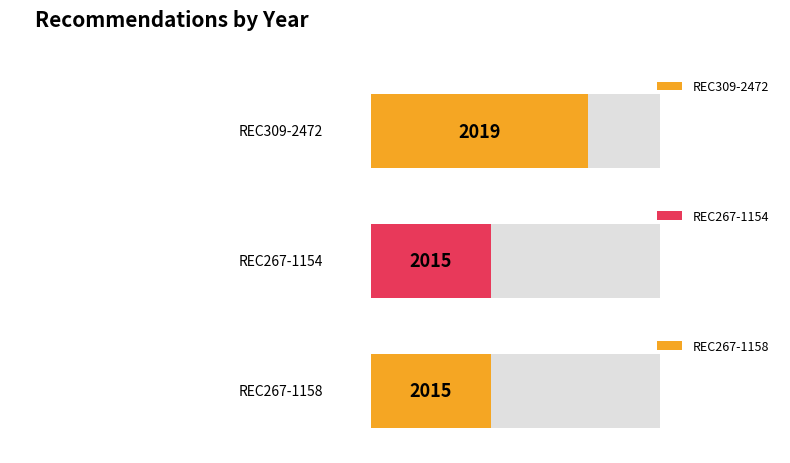

What is the label of the 2nd bar from the right?

REC267-1154